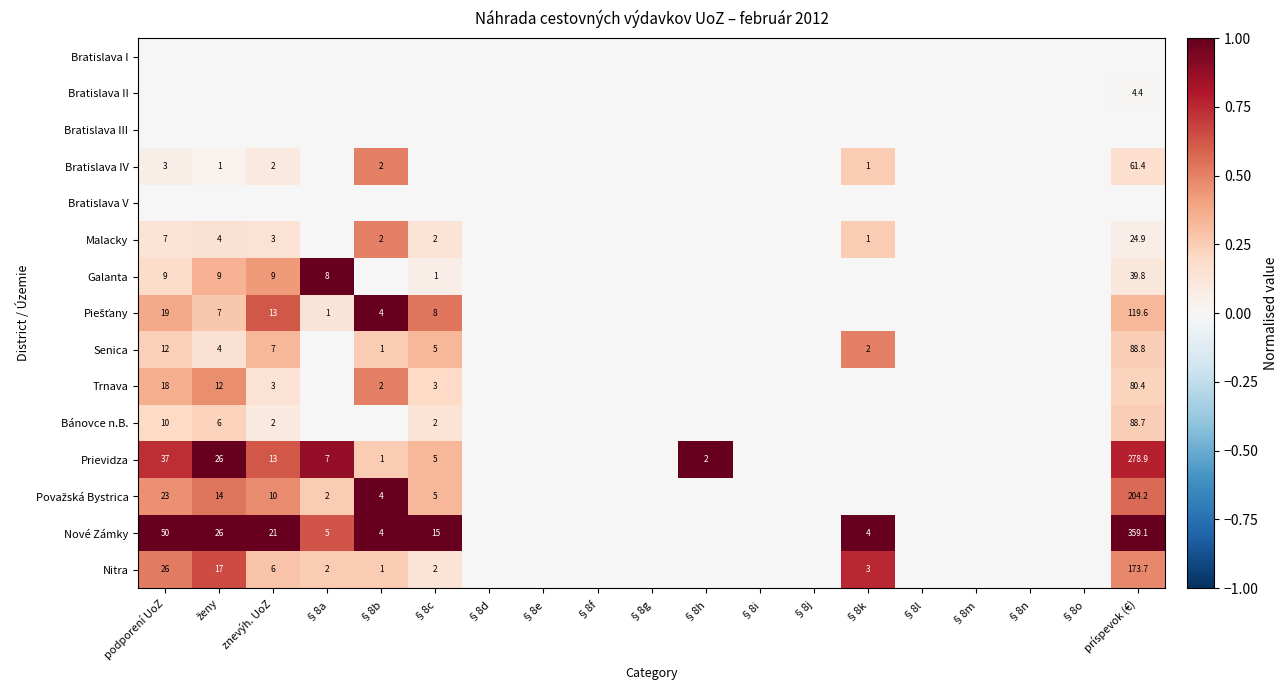

Which has a higher value, §8o or §8l?

§8o